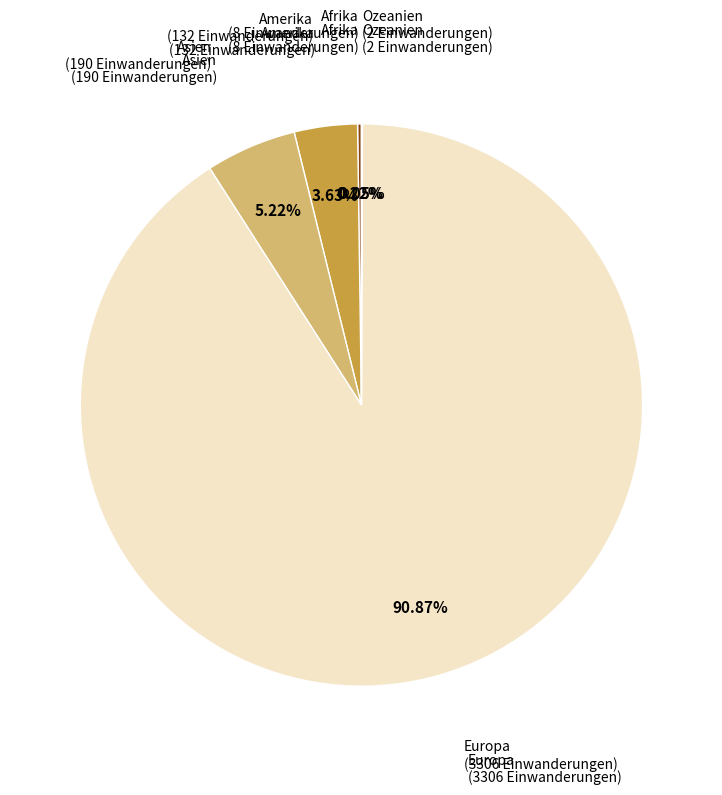

What is the largest slice in the pie chart?

Europa